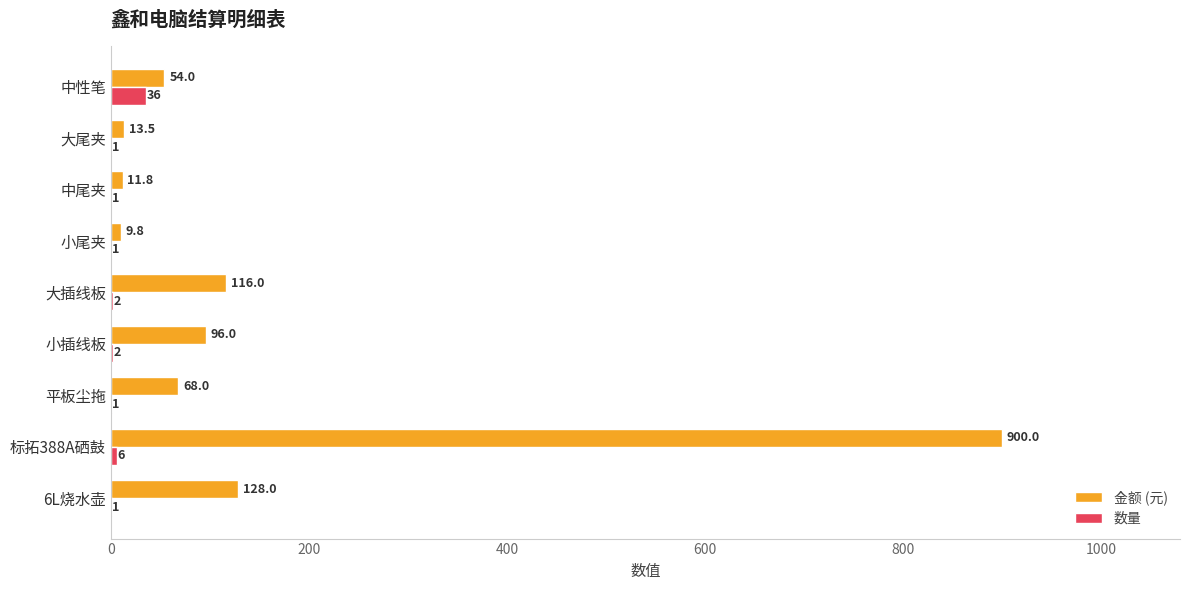

What is the maximum value for 金额 (元)?

900.0